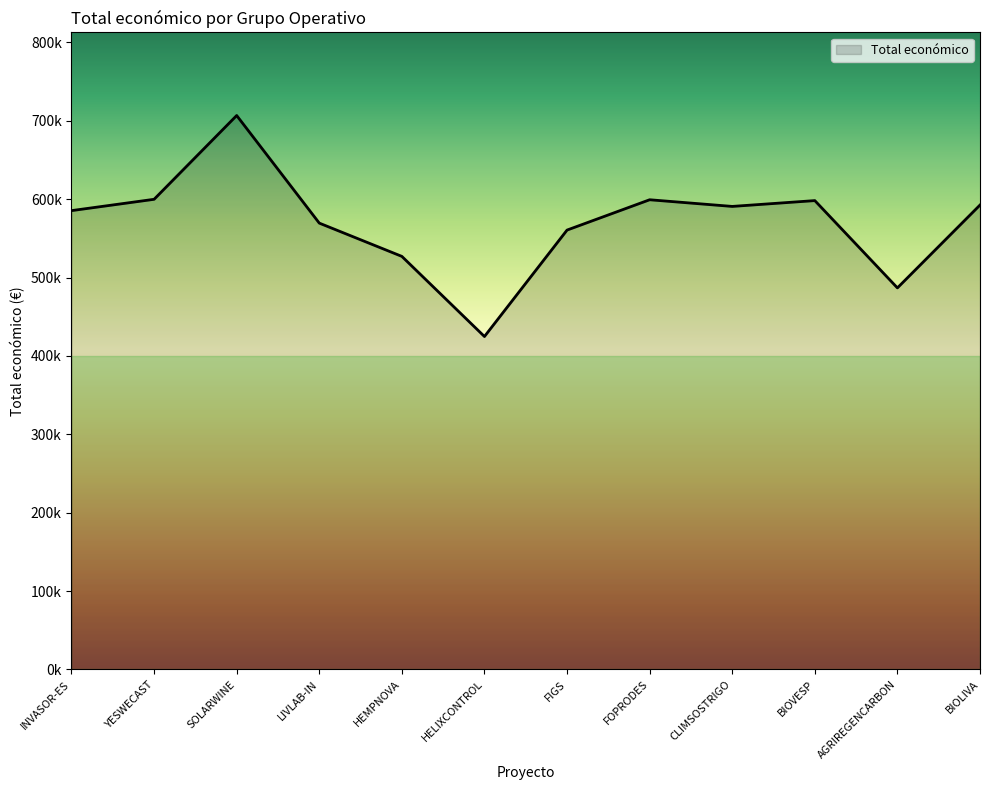

Does the chart have visible grid lines?

No